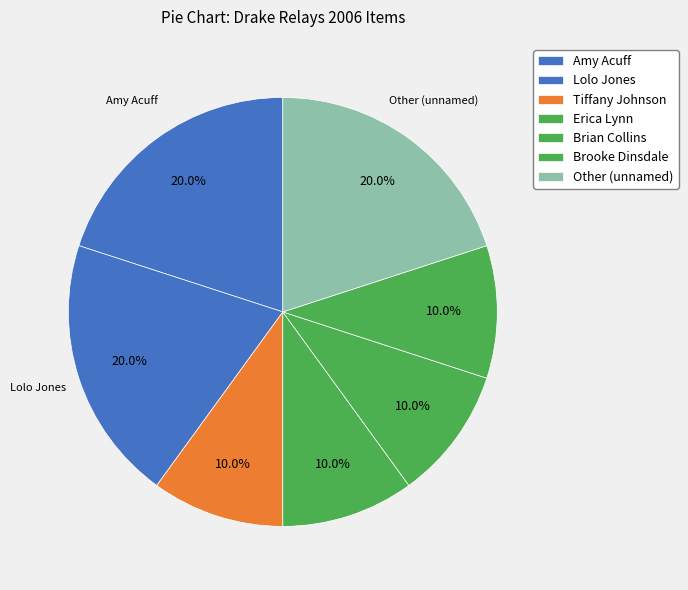

How many slices are in this pie chart?

7